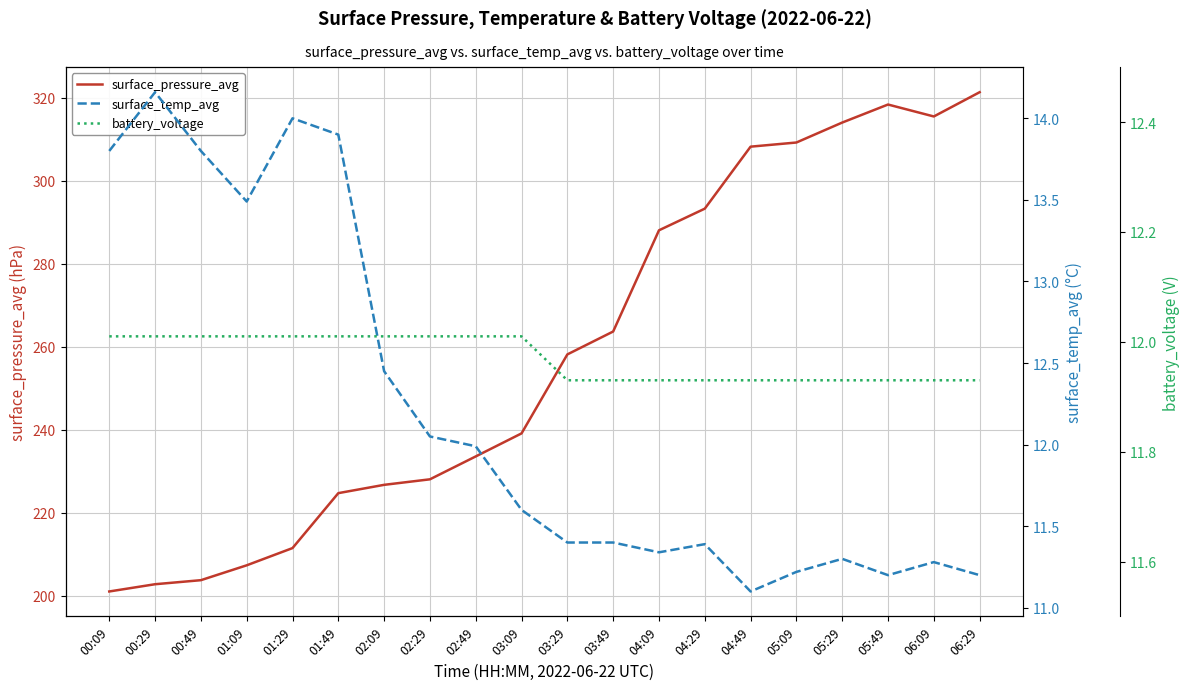

Reading left to right, what are all the values shown in this chart?

surface_pressure_avg: 201.1	202.8	203.8	207.4	211.5	224.8	226.8	228.1	233.6	239.1	258.2	263.7	288.0	293.3	308.2	309.2	314.0	318.3	315.4	321.3
surface_temp_avg: 13.8	14.2	13.8	13.5	14.0	13.9	12.4	12.1	12.0	11.6	11.4	11.4	11.3	11.4	11.1	11.2	11.3	11.2	11.3	11.2
battery_voltage: 12.0	12.0	12.0	12.0	12.0	12.0	12.0	12.0	12.0	12.0	11.9	11.9	11.9	11.9	11.9	11.9	11.9	11.9	11.9	11.9